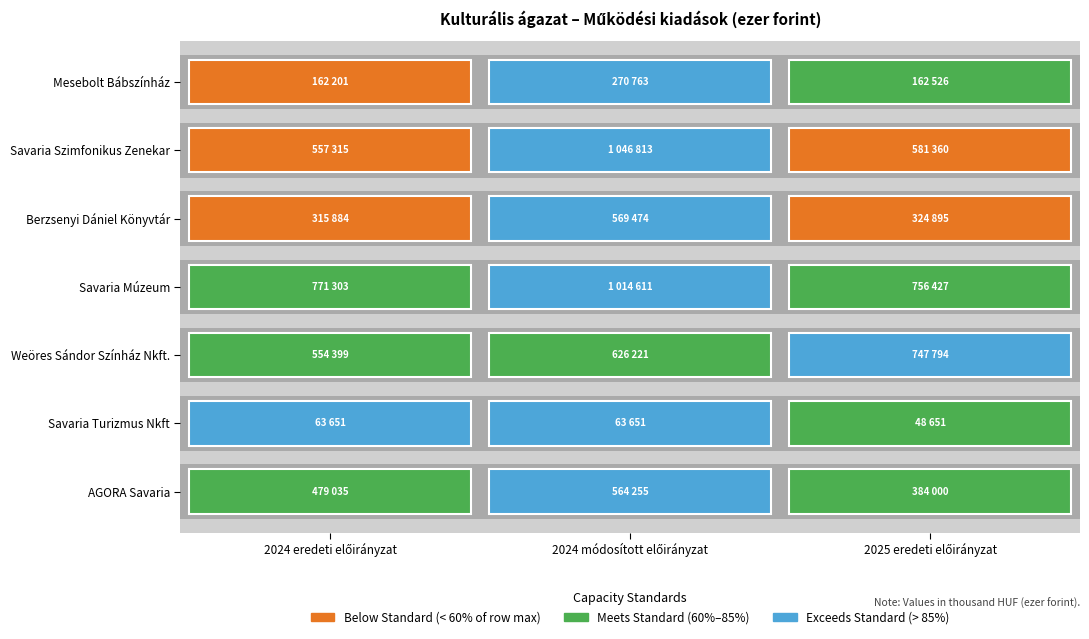

Read the Savaria Múzeum value at Berzsenyi Dániel Könyvtár, to the nearest 100.

756400